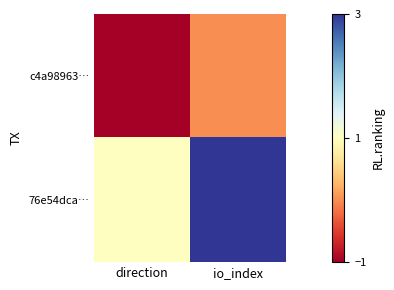

Reading left to right, transcribe all the data shown in this chart.

c4a98963…: direction=-1	io_index=0
76e54dca…: direction=1	io_index=3